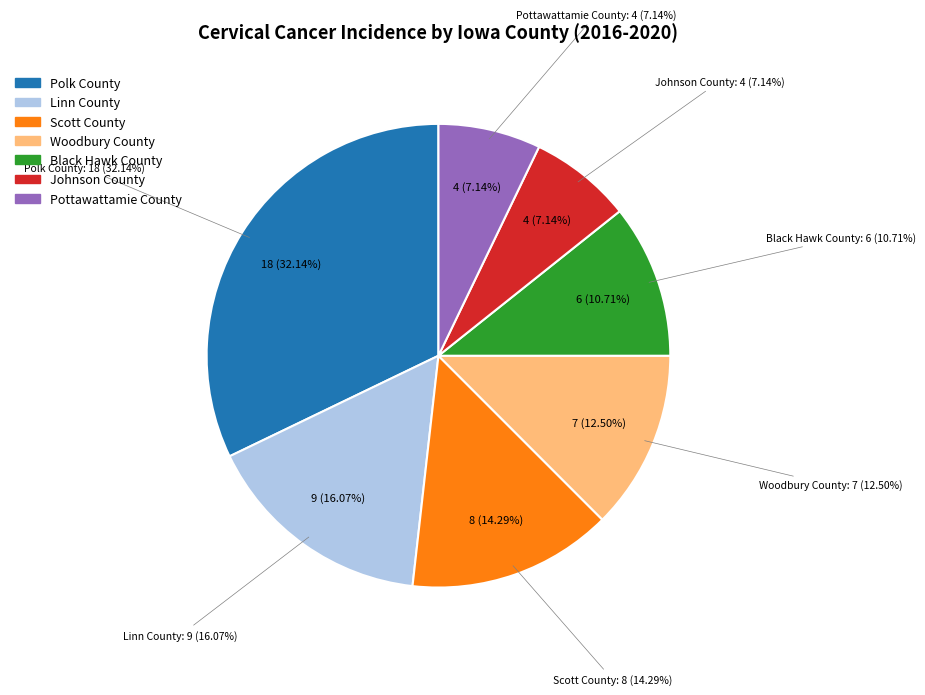

Is it true that Polk County is 32% of the pie?

True